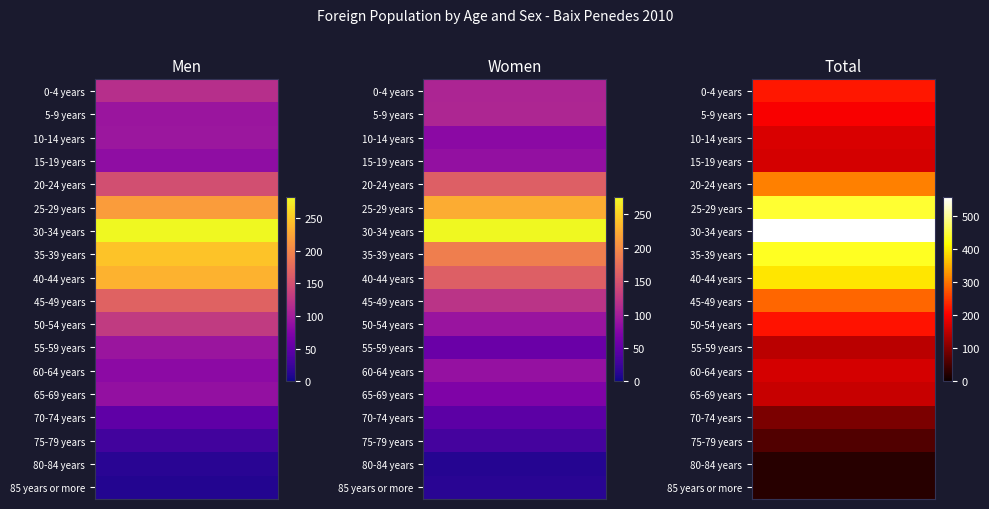

Rank the series at 30-34 years from lowest to highest value.

Women, Men, Total